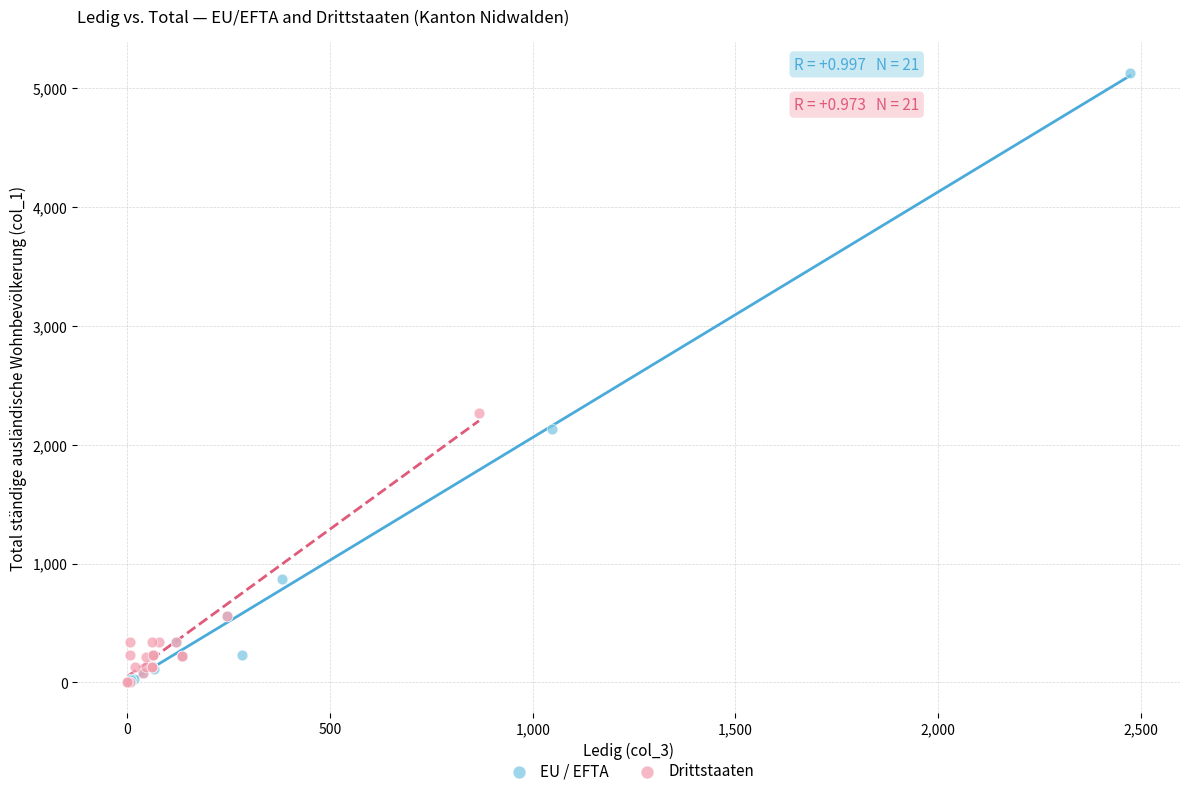

Which series has the largest Y range (max minus min)?

EU / EFTA